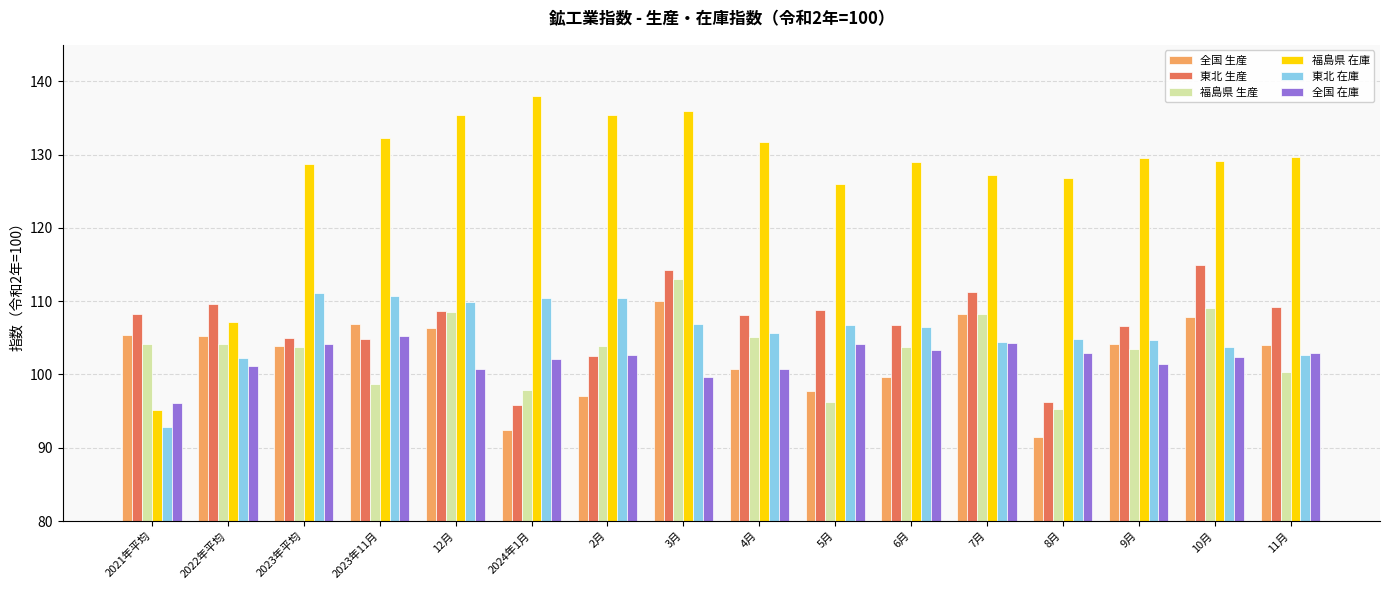

What are all the series names shown in the legend?

全国 生産, 東北 生産, 福島県 生産, 福島県 在庫, 東北 在庫, 全国 在庫